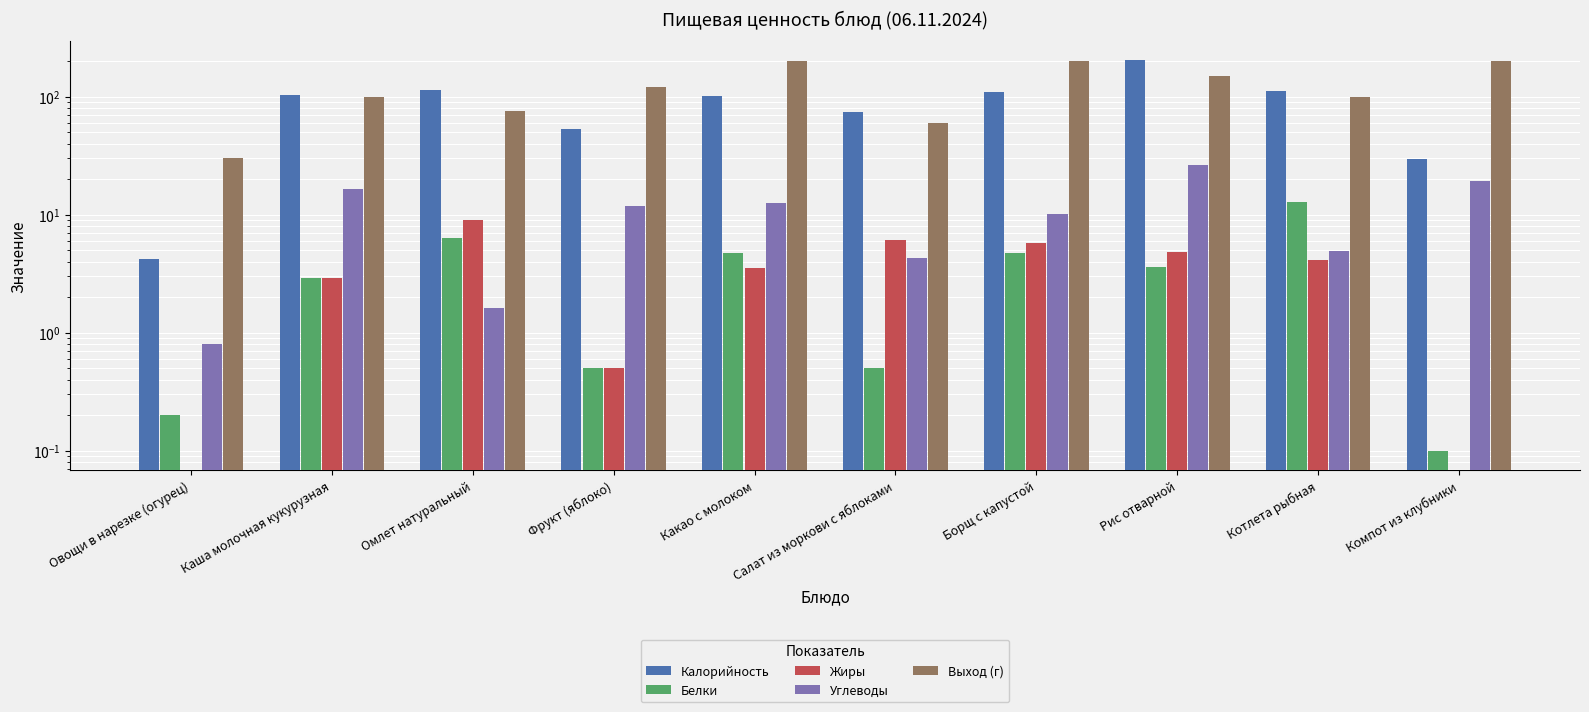

How many groups of bars are there?

10